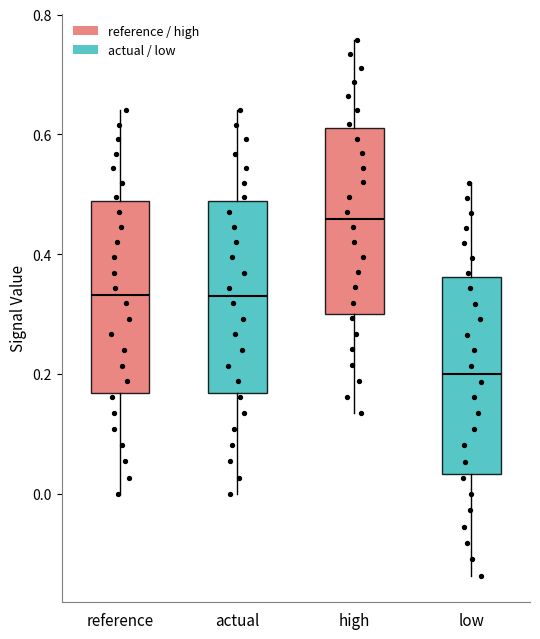

Reading left to right, read every box against the y-axis: the position of its median line, the range the box covers, and the ends of its whiskers. The values are not printed on the chart, so give them approximately, as read against the axis.

reference: median 0.34, box 0.16 to 0.48, whiskers 0.00 to 0.64
actual: median 0.34, box 0.16 to 0.48, whiskers 0.00 to 0.64
high: median 0.46, box 0.30 to 0.62, whiskers 0.14 to 0.76
low: median 0.20, box 0.04 to 0.36, whiskers -0.14 to 0.52